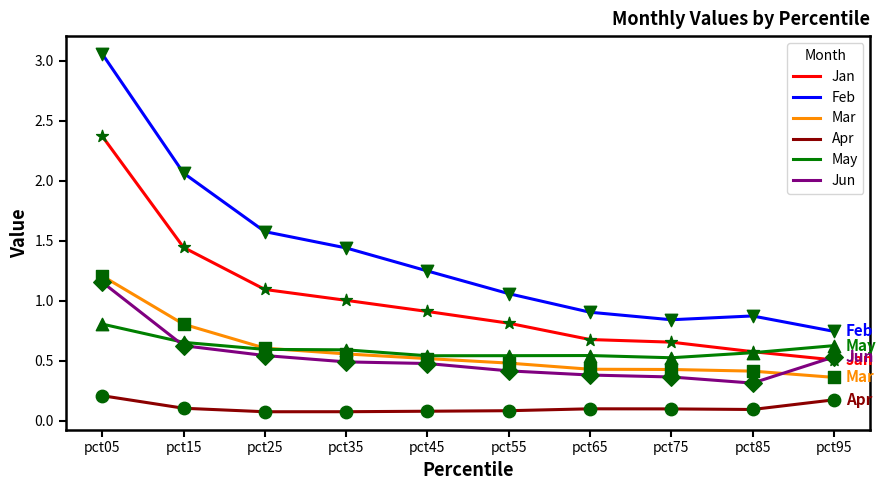

Which series has the largest total across all categories?

Feb